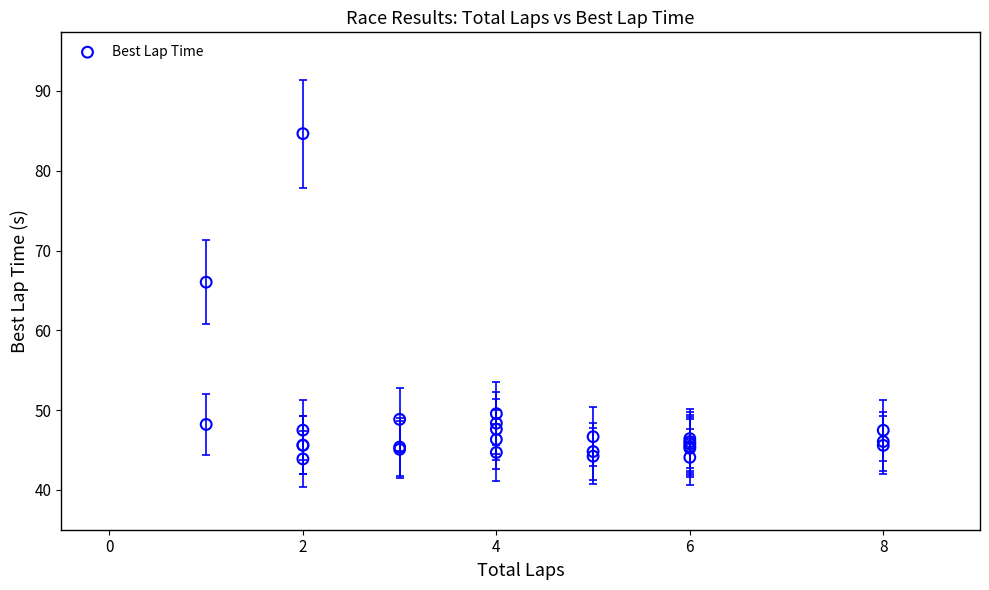

What Y value in the scatter plot is closest to 64?

66.0